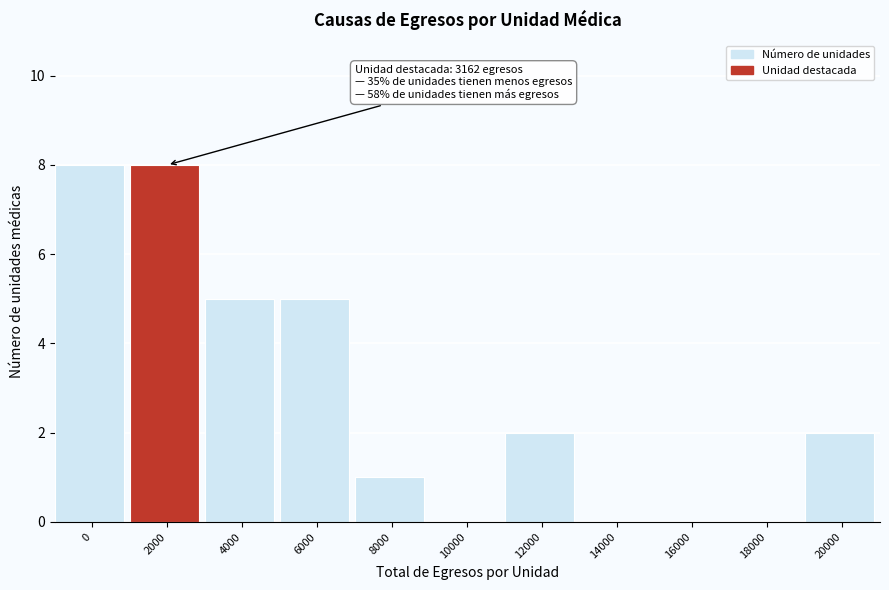

Reading left to right, transcribe all the data shown in this chart.

0=8	2000=8	4000=5	6000=5	8000=1	10000=0	12000=2	14000=0	16000=0	18000=0	20000=2